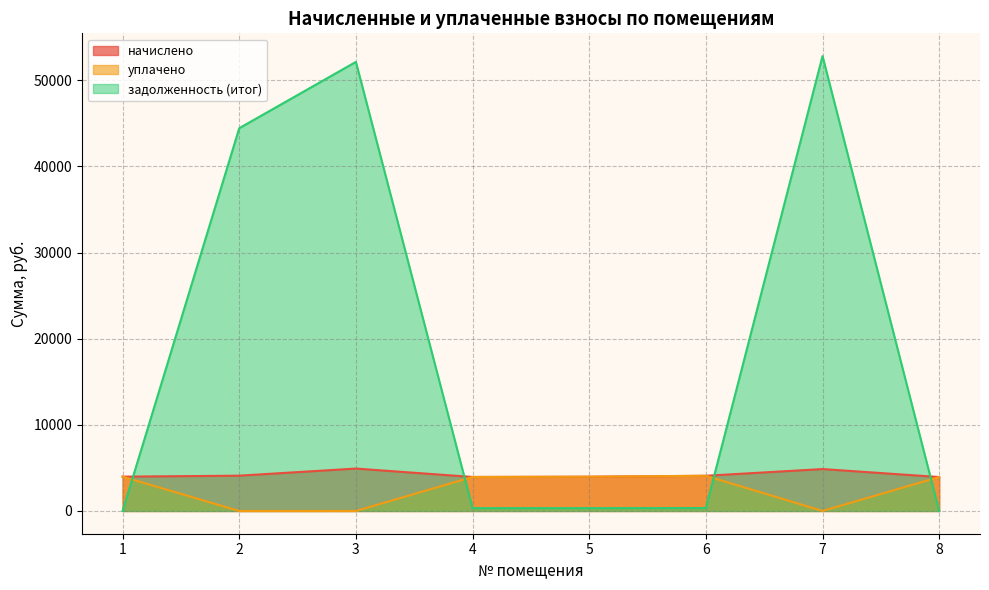

True or false: уплачено and задолженность (итог) intersect in this chart.

True